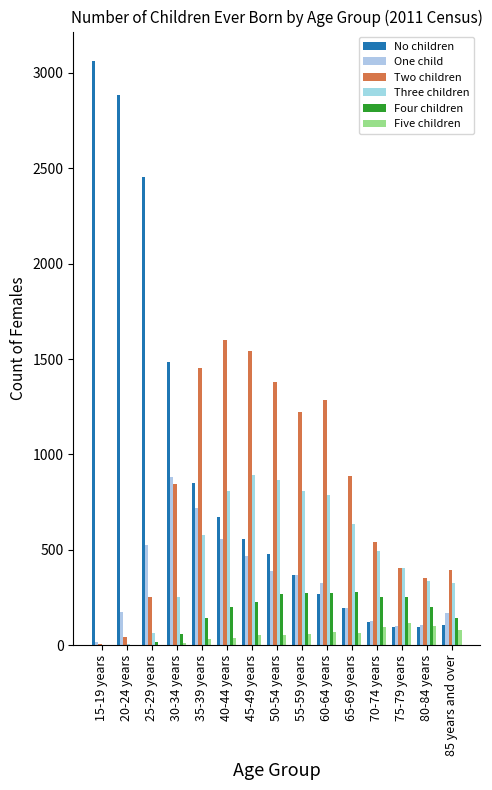

Reading left to right, list all the values displayed in this chart.

No children: 3064	2887	2454	1487	848	673	556	477	368	271	194	122	96	97	105
One child: 18	175	527	881	719	559	469	391	367	326	197	125	99	107	171
Two children: 5	41	254	845	1453	1598	1545	1382	1225	1284	888	539	404	352	396
Three children: 0	9	64	255	579	806	895	864	807	788	638	496	407	336	327
Four children: 0	0	16	57	143	200	224	267	273	276	280	253	252	202	142
Five children: 0	0	0	13	34	38	55	53	59	69	65	97	114	100	80